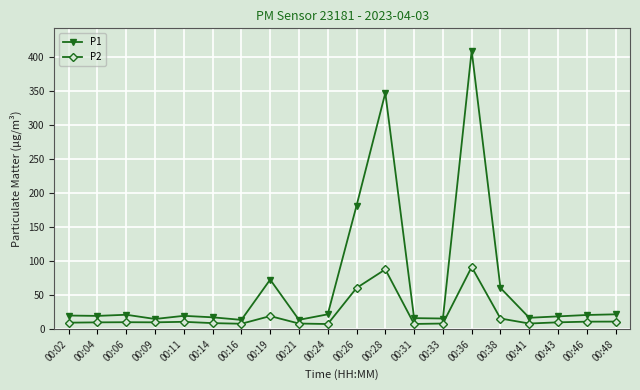

Does the chart have visible grid lines?

Yes